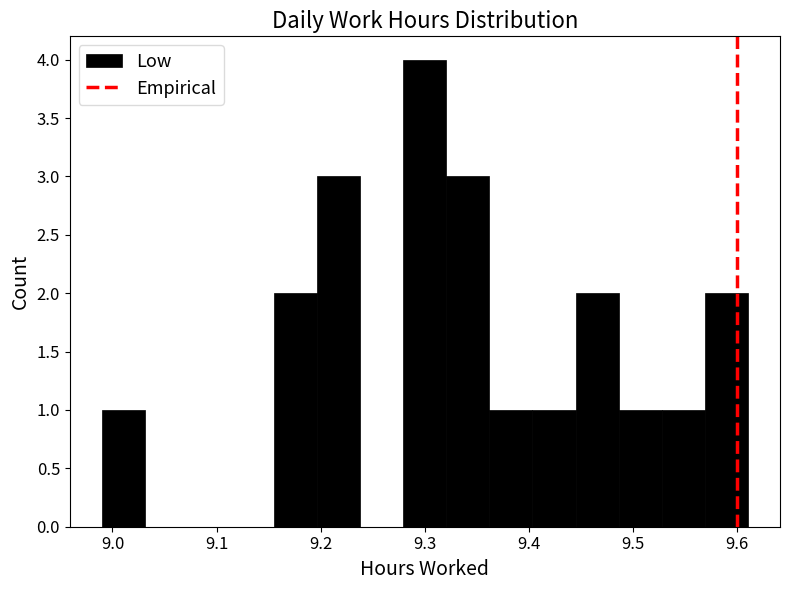

What is the height of the bar covering 9.40 to 9.44 on the x-axis? Neither the bar edges nor the heights are printed on the chart, so give them approximately, as read against the axes.

1